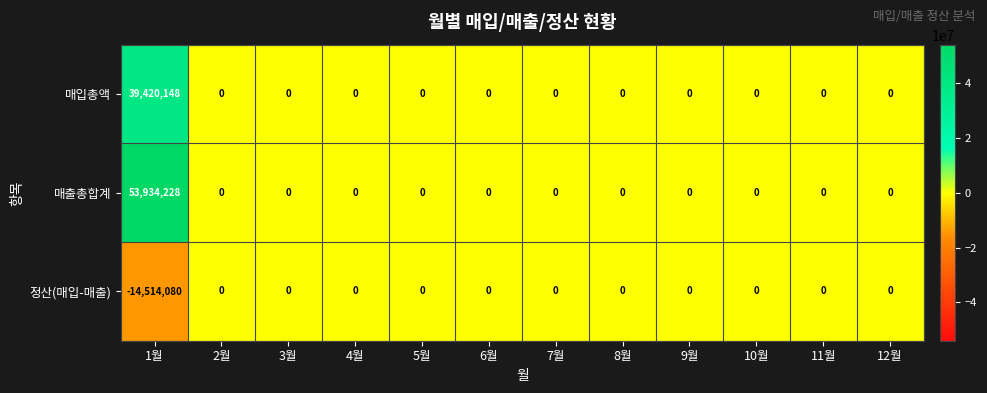

Is it true that 매입총액 equals -15064128 at 6월?

False